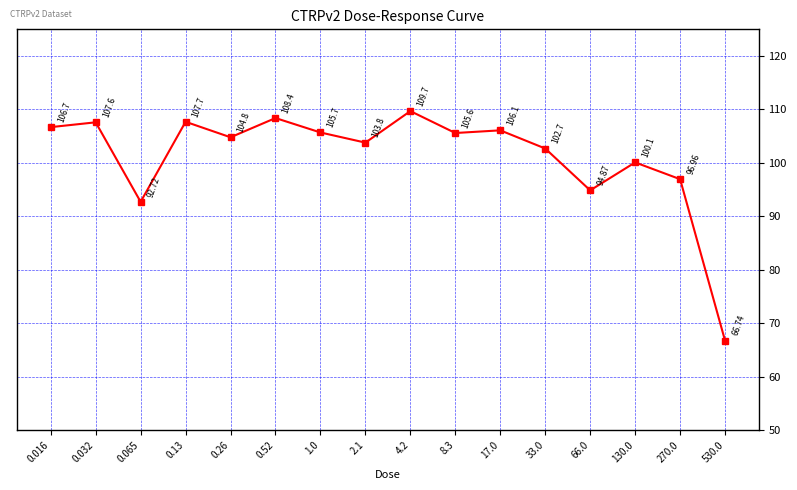

Does the chart display data point markers on the line(s)?

Yes